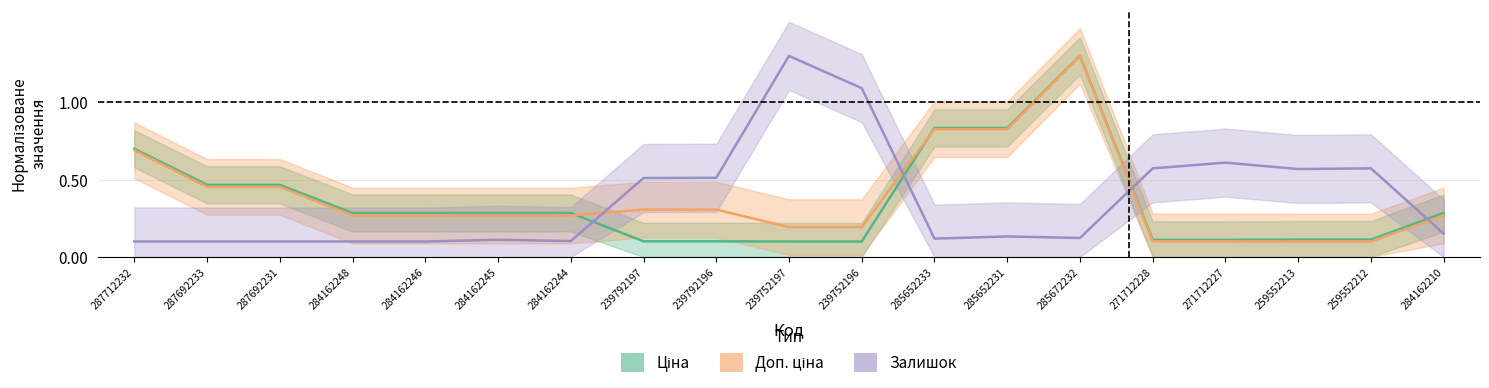

At how many categories does at least one series exceed 1?

3